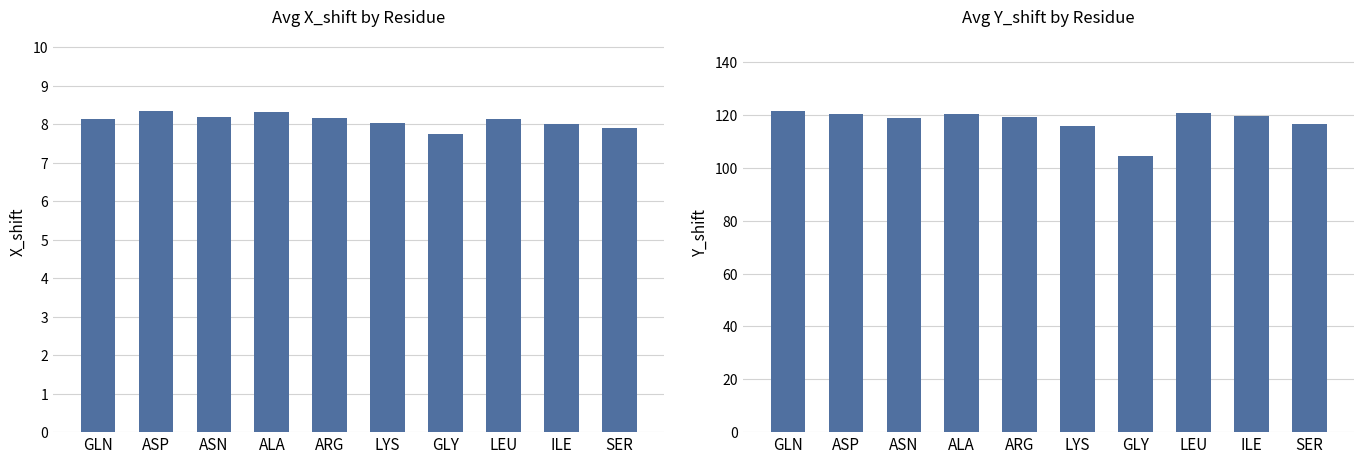

Between ILE and LYS, which is larger?

LYS